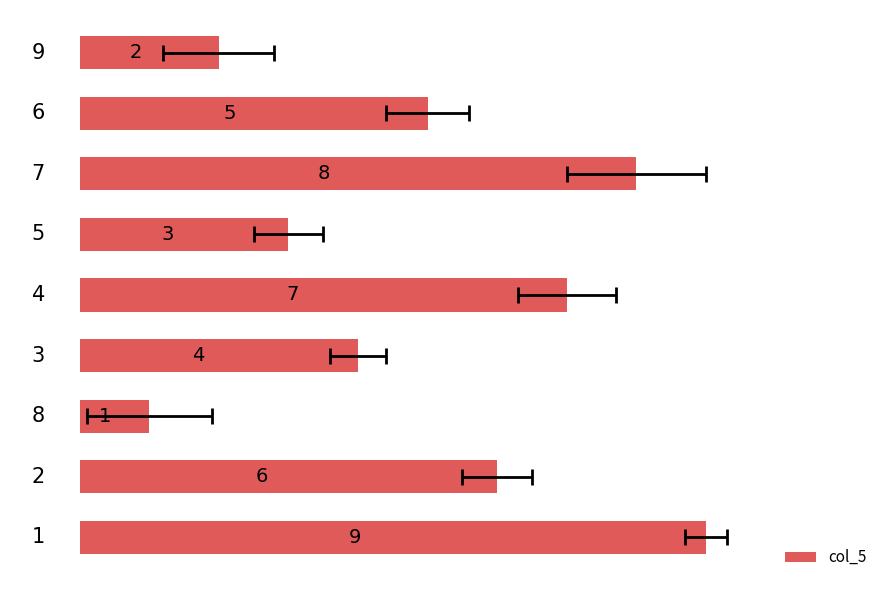

Reading left to right, list all the values displayed in this chart.

0=2	1=5	2=8	3=3	4=7	5=4	6=1	7=6	8=9